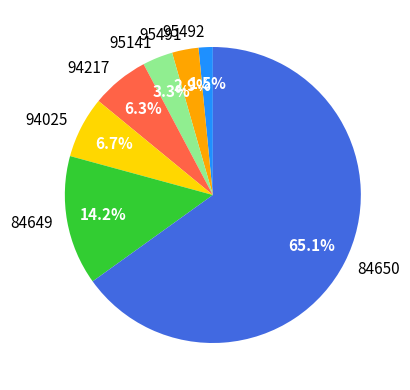

Approximately how many times larger is the value at 94025 compared to 95141?

2.0